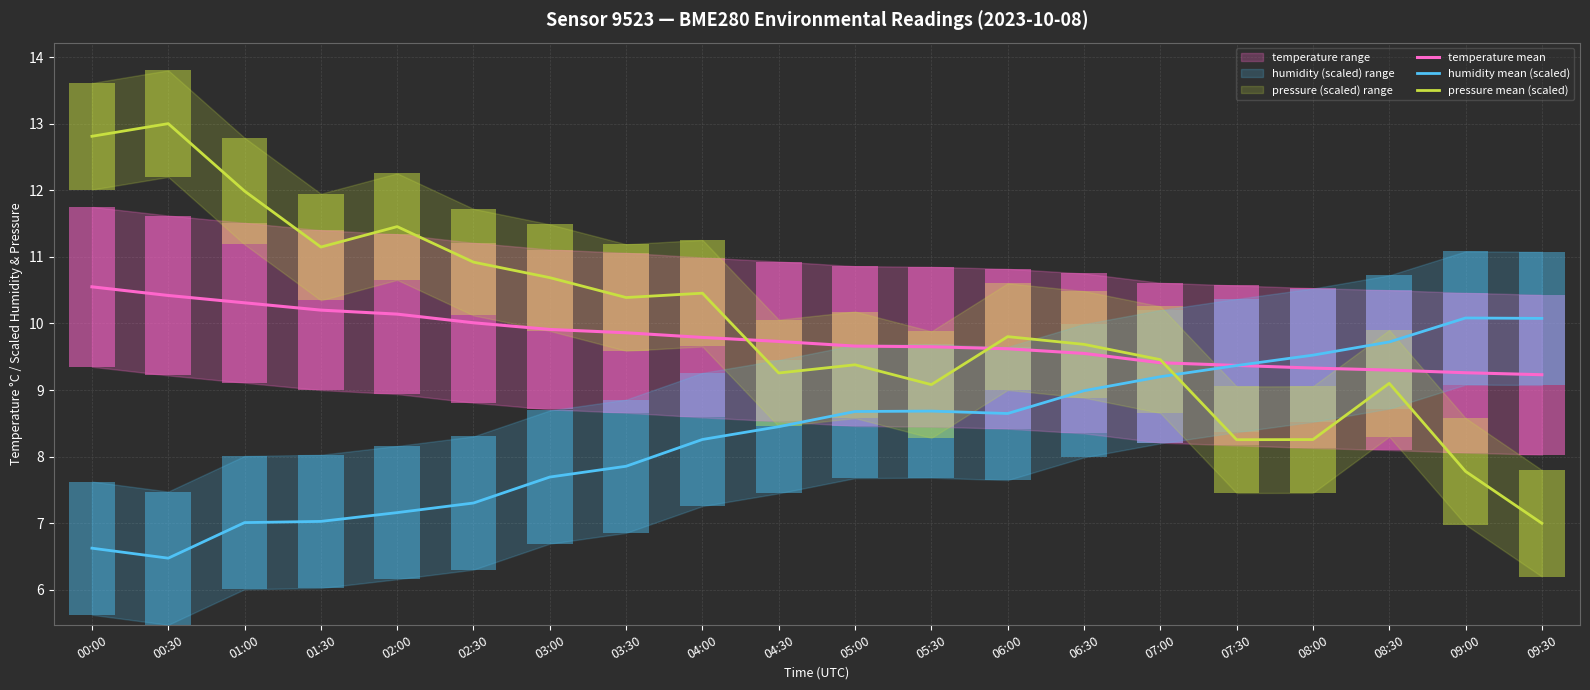

Are the bars horizontal?

No